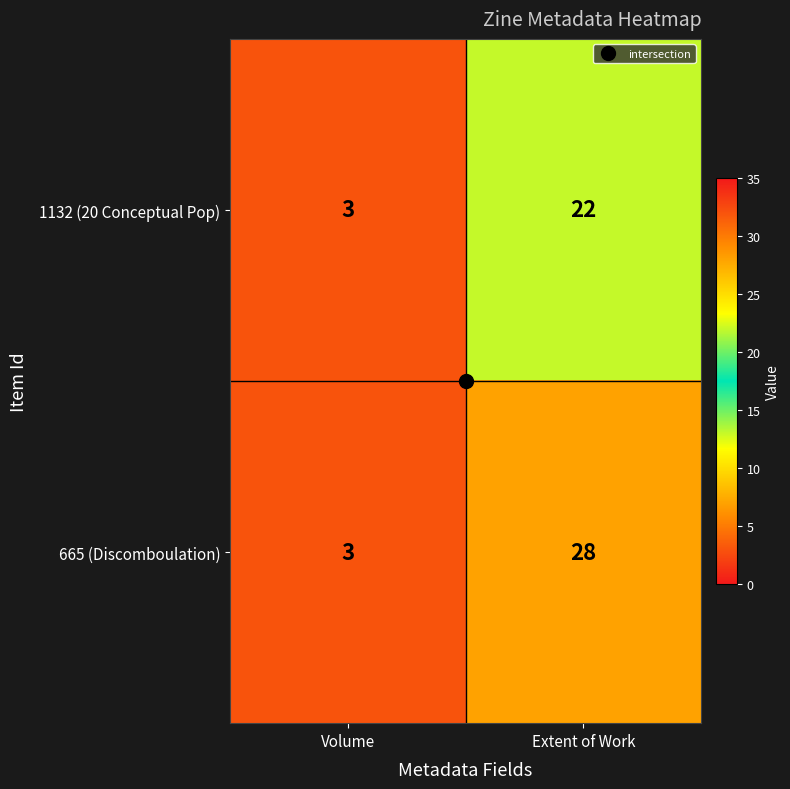

Is it true that 1132 (20 Conceptual Pop) equals 22 at Extent of Work?

True